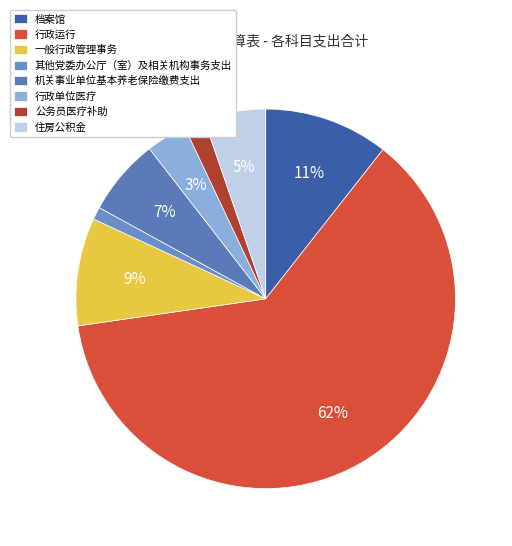

Count the number of slices in the pie.

8